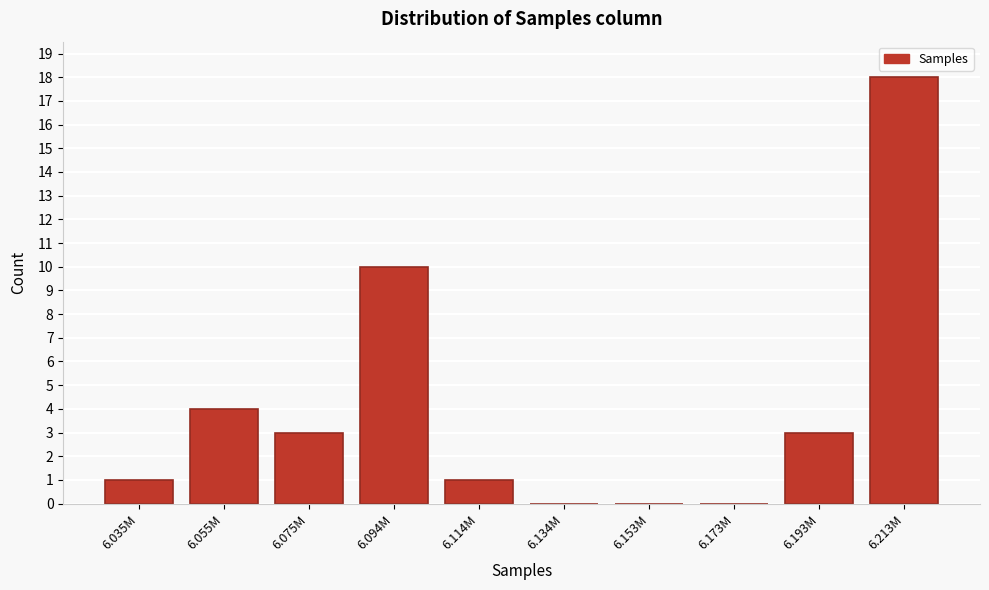

Reading left to right, what are all the values shown in this chart?

6.035M=1	6.055M=4	6.075M=3	6.094M=10	6.114M=1	6.134M=0	6.153M=0	6.173M=0	6.193M=3	6.213M=18